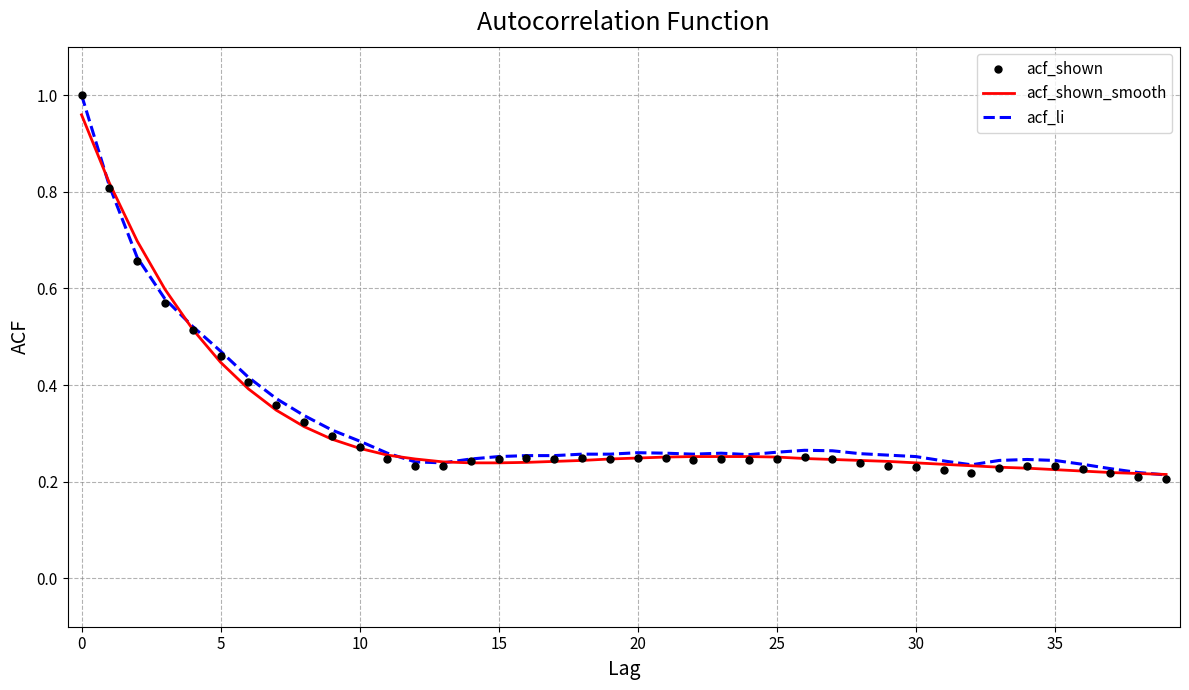

At how many categories does at least one series exceed 0?

40